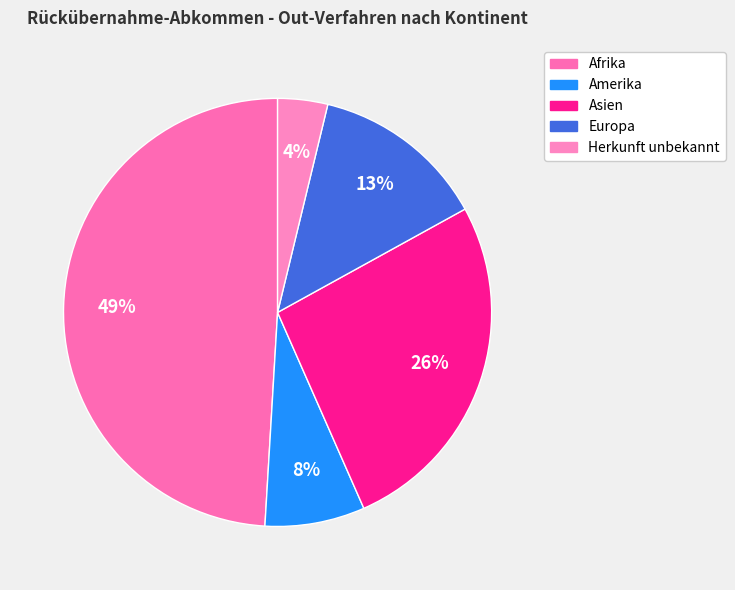

How many segments does this pie chart have?

5